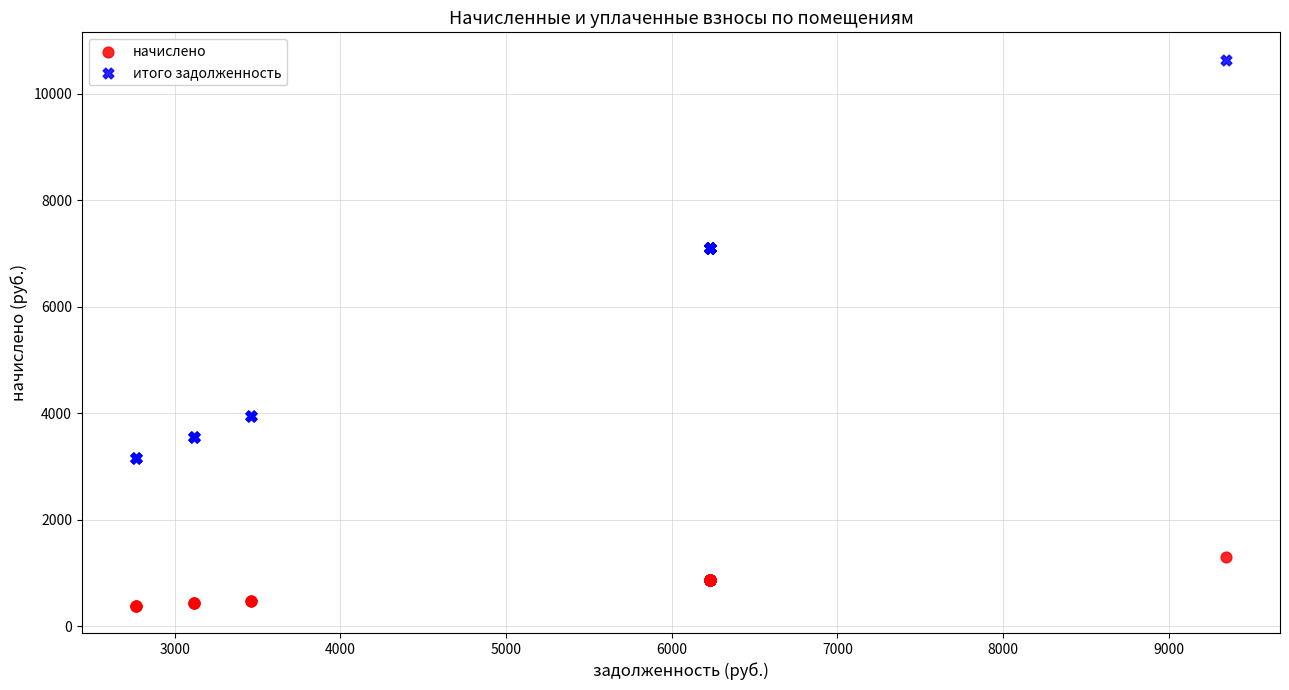

Which series has the widest spread of Y values?

итого задолженность